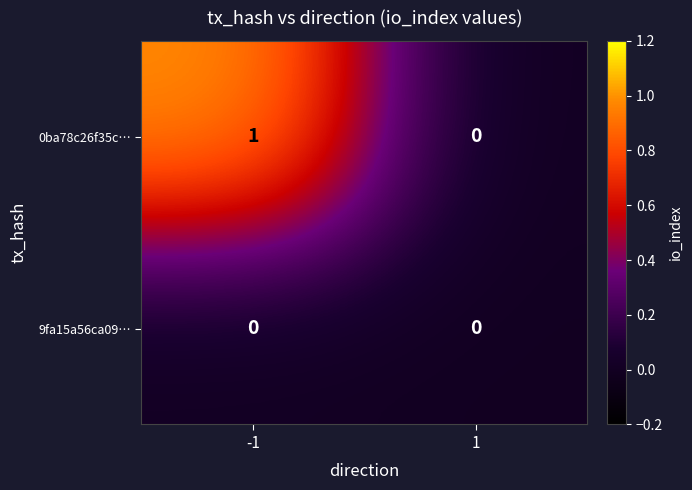

The 9fa15a56ca09… series shows 0 at 1. True or false?

True